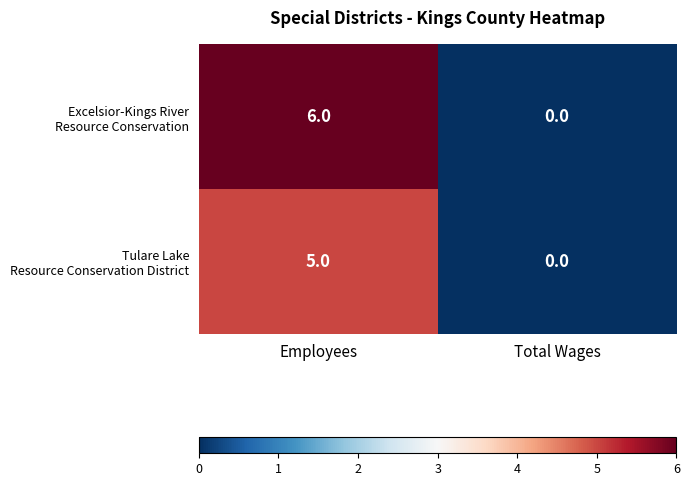

At which category is the sum across all series the highest?

Employees